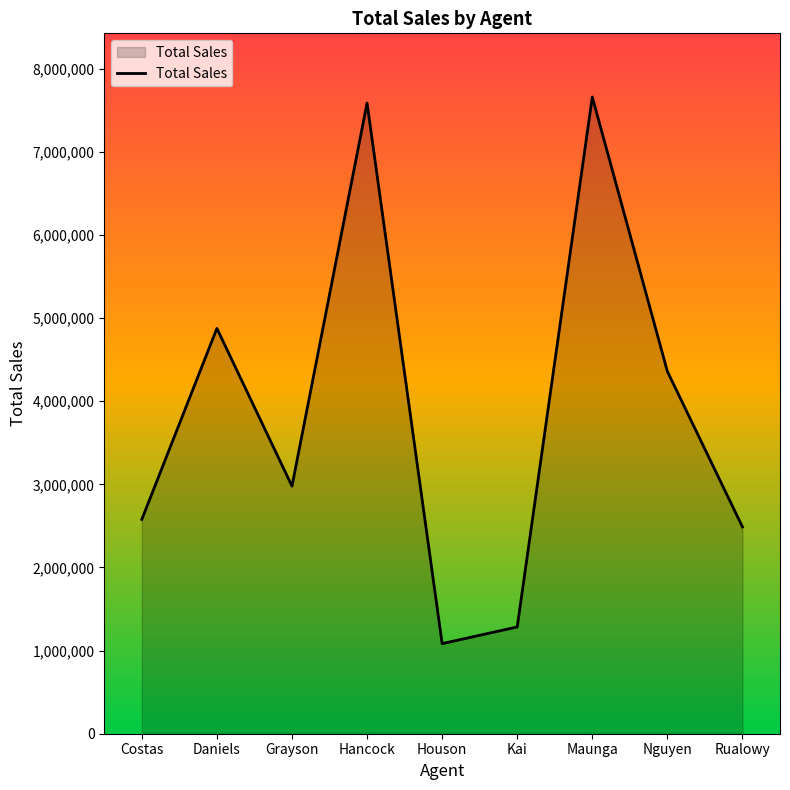

Where is the data nearest to the value 4371275?

Nguyen